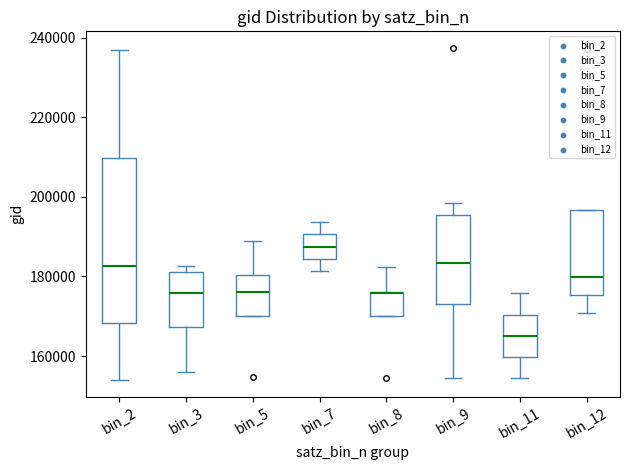

Reading left to right, read every box against the y-axis: the position of its median line, the range the box covers, and the ends of its whiskers. The values are not printed on the chart, so give them approximately, as read against the axis.

bin_2: median 182000, box 168000 to 210000, whiskers 154000 to 236000
bin_3: median 176000, box 168000 to 182000, whiskers 156000 to 182000 (just above the box's upper edge)
bin_5: median 176000, box 170000 to 180000, whiskers 170000 to 188000
bin_7: median 188000, box 184000 to 190000, whiskers 182000 to 194000
bin_8: median 176000 (drawn on the box's upper edge), box 170000 to 176000, whiskers 170000 to 182000
bin_9: median 184000, box 174000 to 196000, whiskers 154000 to 198000
bin_11: median 166000, box 160000 to 170000, whiskers 154000 to 176000
bin_12: median 180000, box 176000 to 196000, whiskers 170000 to 196000